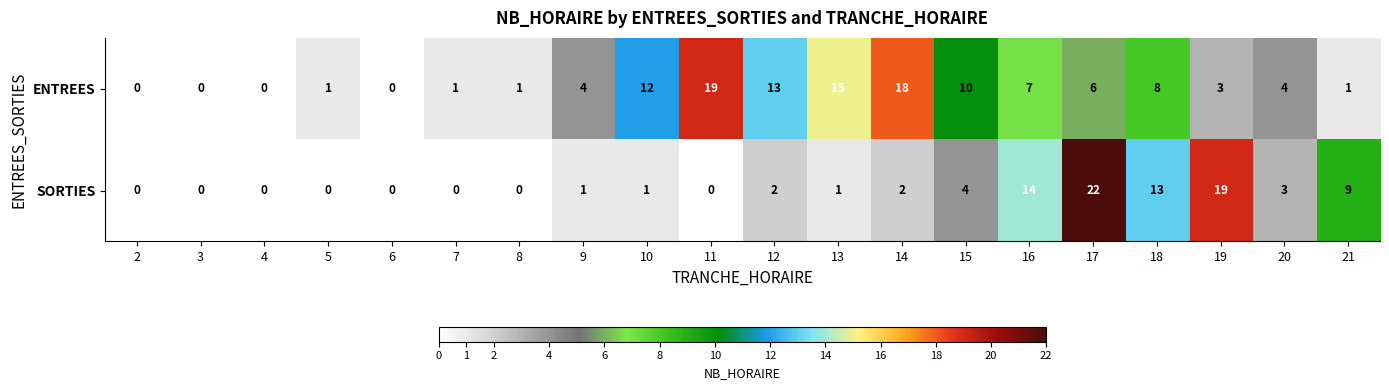

Rank the series by their average value, from highest to lowest.

ENTREES, SORTIES